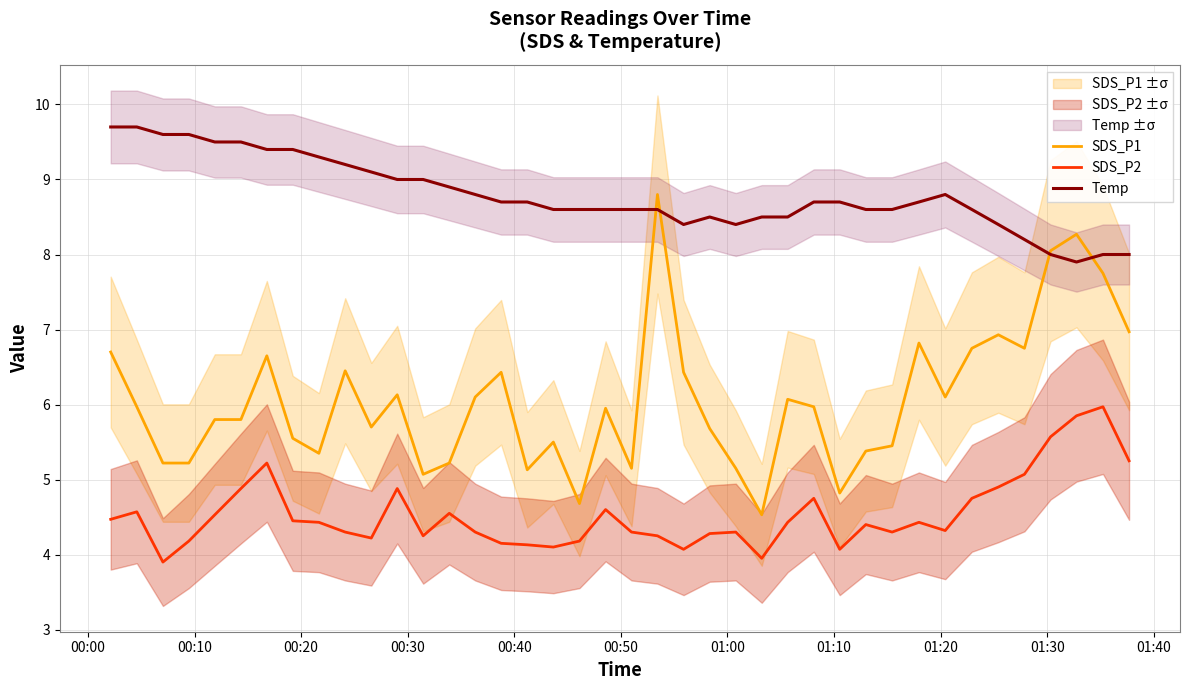

What is the greatest value displayed?

9.7